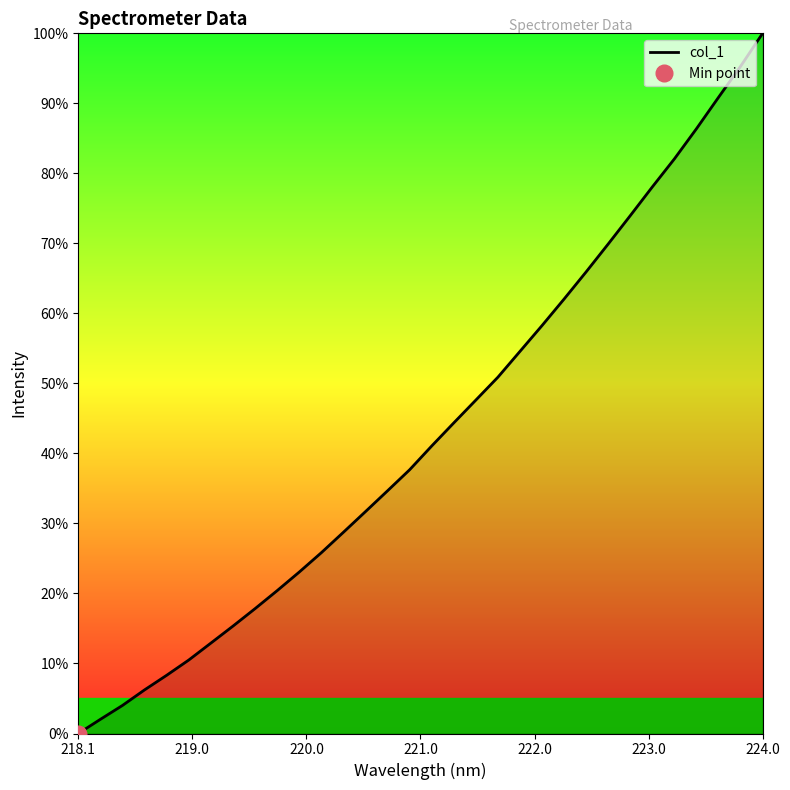

True or false: there are more than 2 points higher than both neighbors.

False